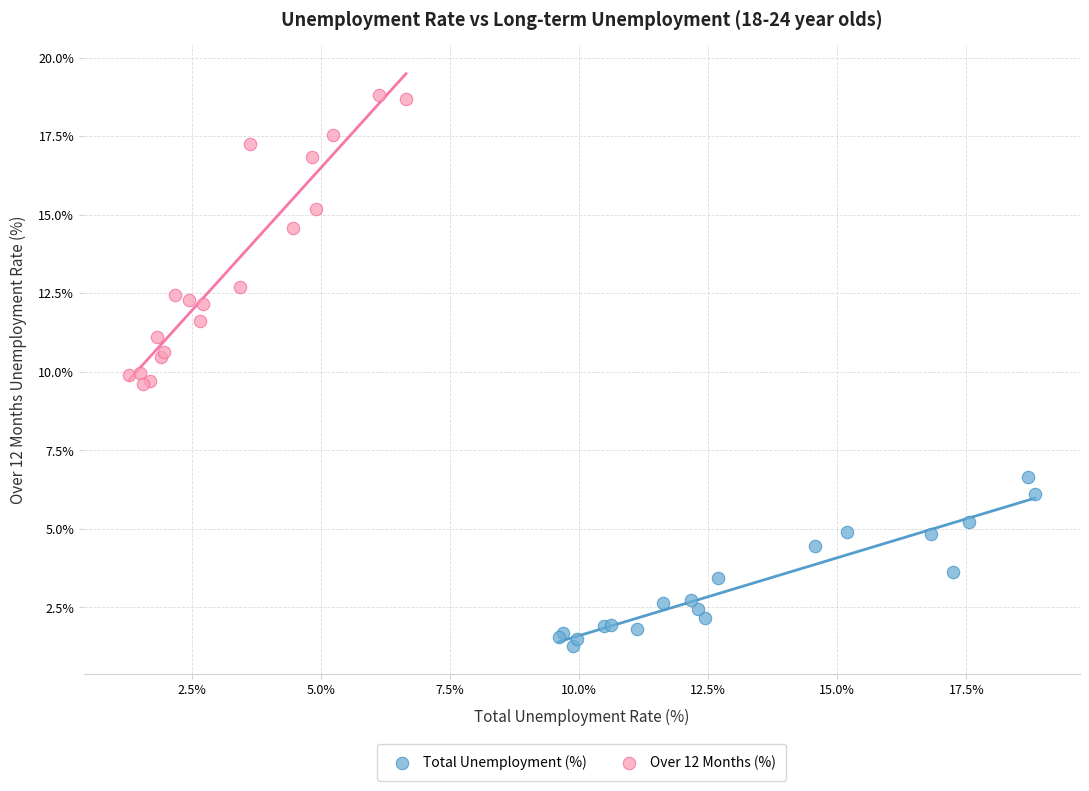

Which series reaches the maximum Y coordinate?

Over 12 Months (%)